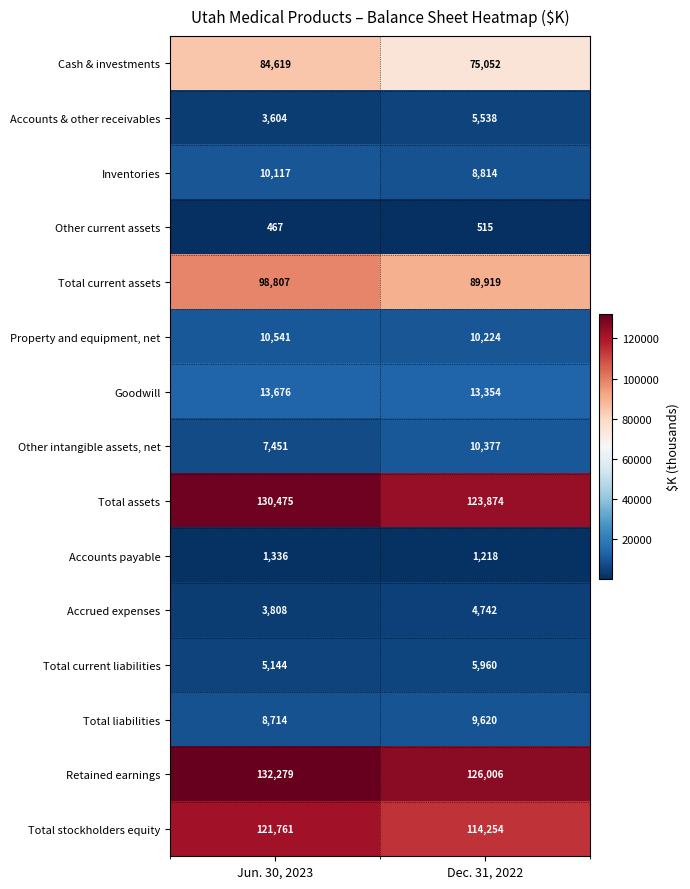

List the series in order of their peak value, lowest first.

Other current assets, Accounts payable, Accrued expenses, Accounts & other receivables, Total current liabilities, Total liabilities, Inventories, Other intangible assets, net, Property and equipment, net, Goodwill, Cash & investments, Total current assets, Total stockholders equity, Total assets, Retained earnings